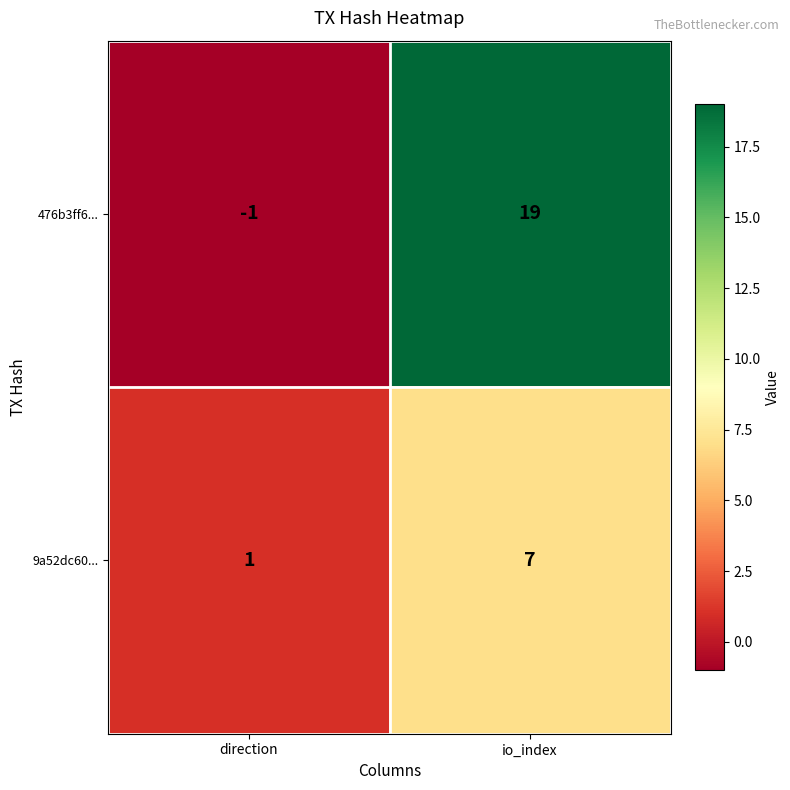

Reading left to right, transcribe all the data shown in this chart.

476b3ff6...: -1	19
9a52dc60...: 1	7